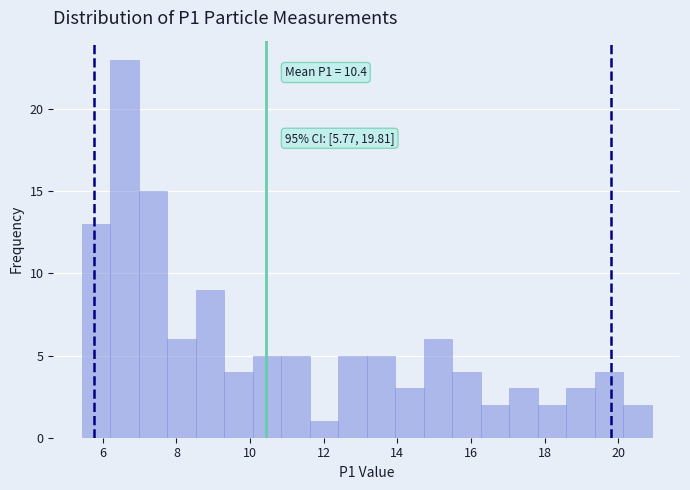

Read against the x-axis, roughly where is the centre of the tallest bar?

6.6